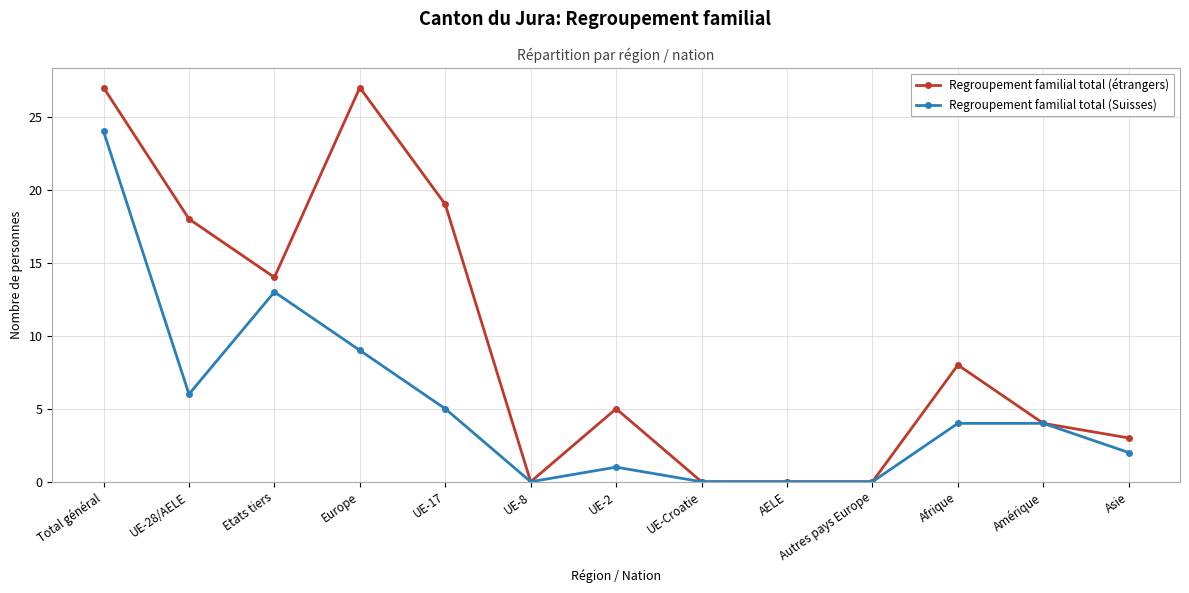

What is the greatest value displayed?

27